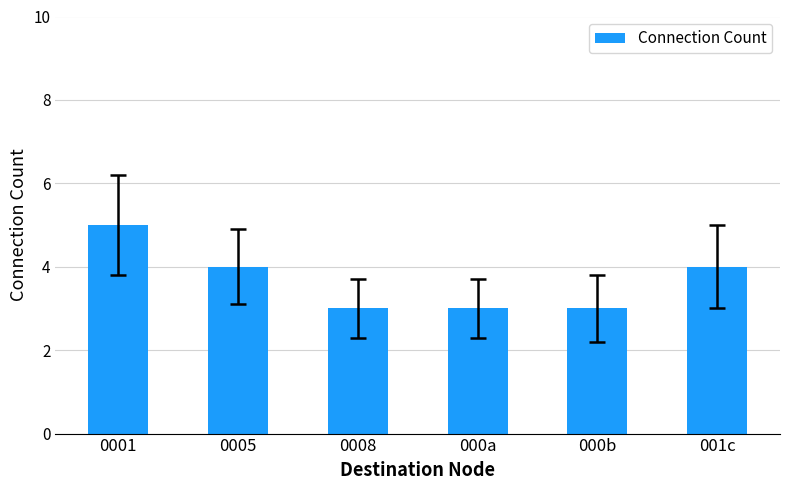

Does the chart contain stacked bars?

No